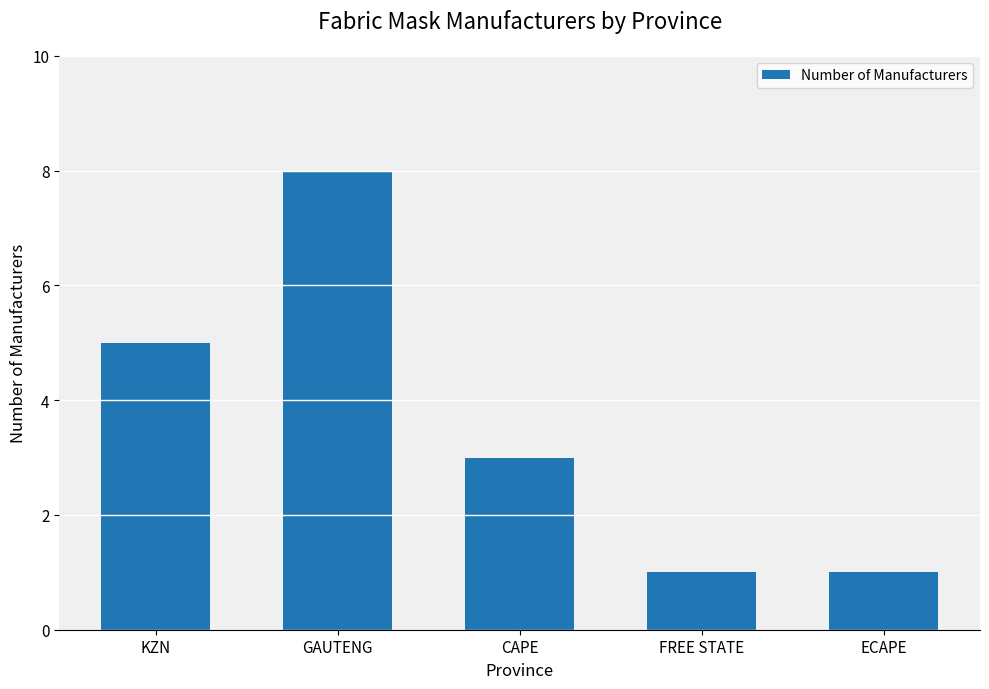

What is the change in value from GAUTENG to CAPE?

-5